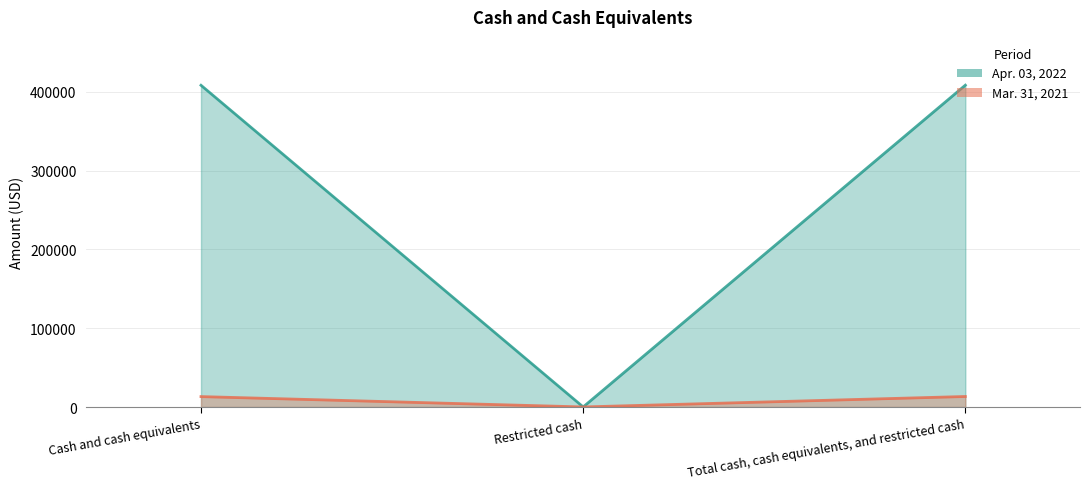

What is the spread (max minus min) of values at Cash and cash equivalents?

394912